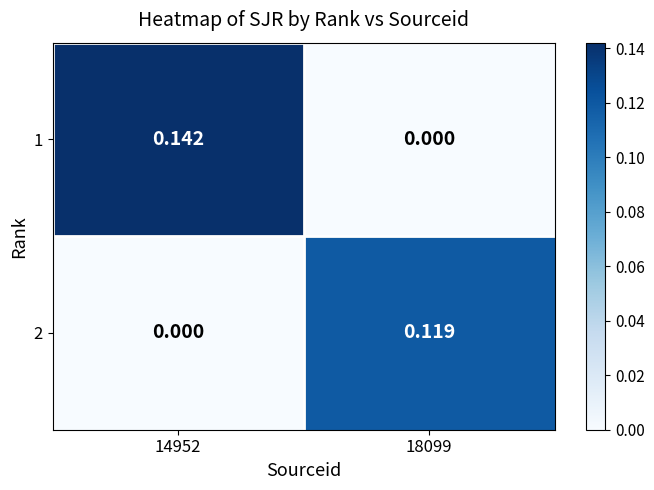

Between 14952 and 18099, which series saw the biggest shift?

1